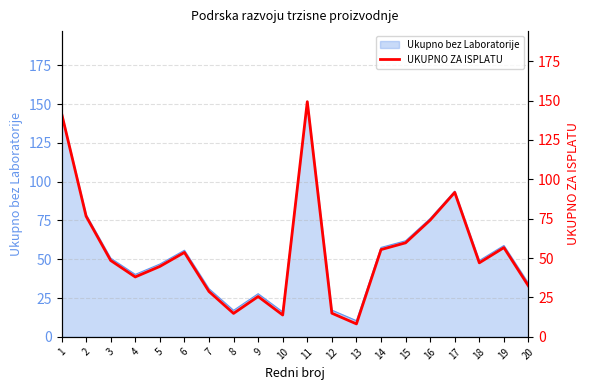

What is the greatest value displayed?

149.3